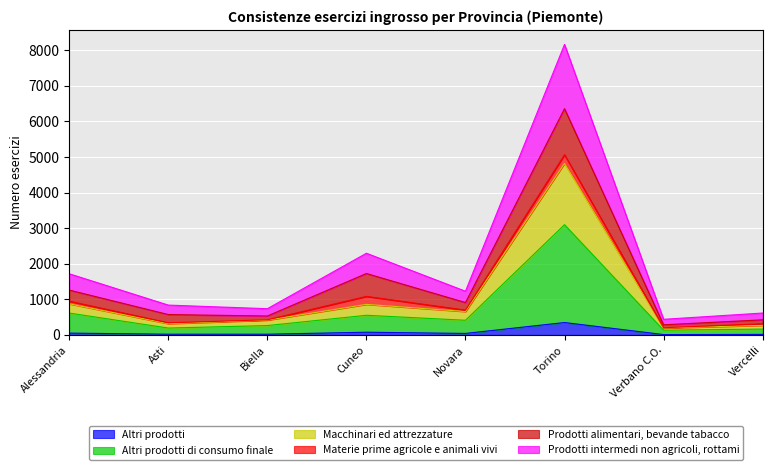

At which category is the sum across all series the highest?

Torino